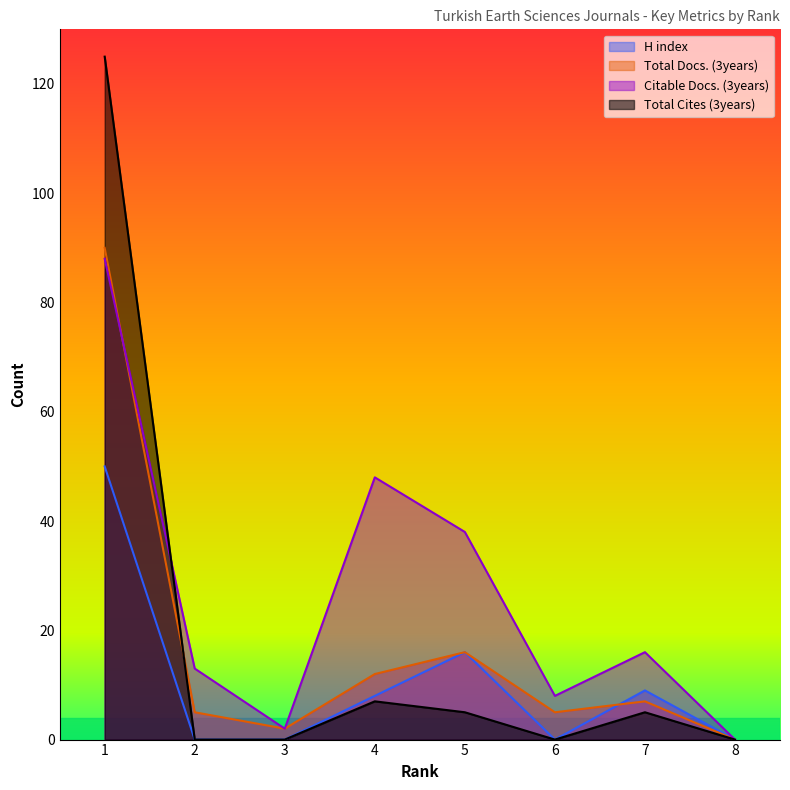

What is the value of the Total Docs. (3years) point at the 3rd from the left?

2